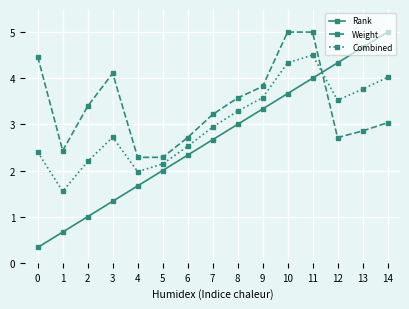

The Rank series shows 2.7 at 7. True or false?

True